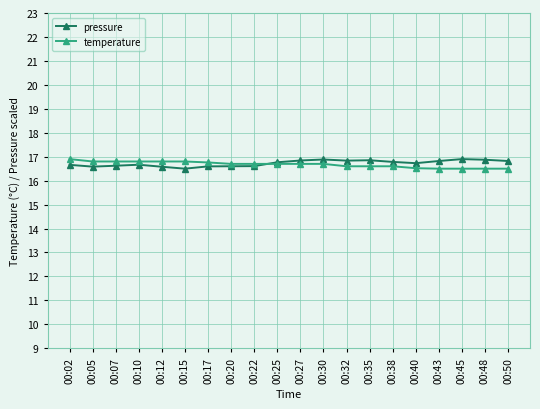

After their last crossing, which series has the higher values: pressure or temperature?

pressure